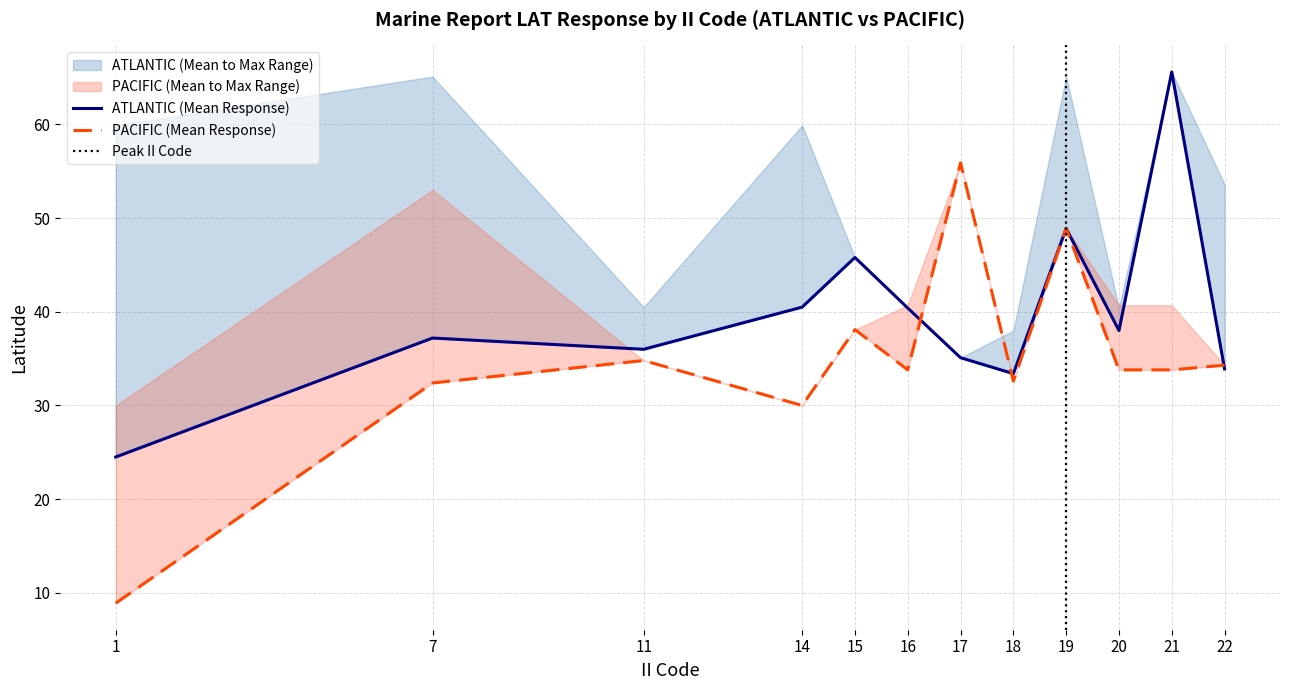

The value of PACIFIC Mean LAT at 21 is 21.0. True or false?

False